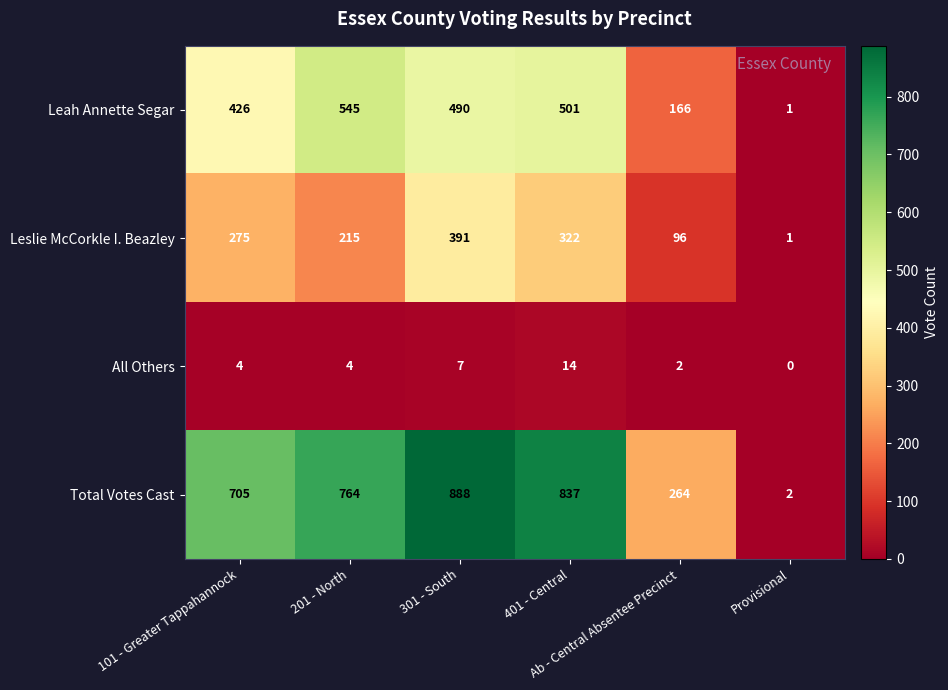

At how many categories does at least one series exceed 58?

5